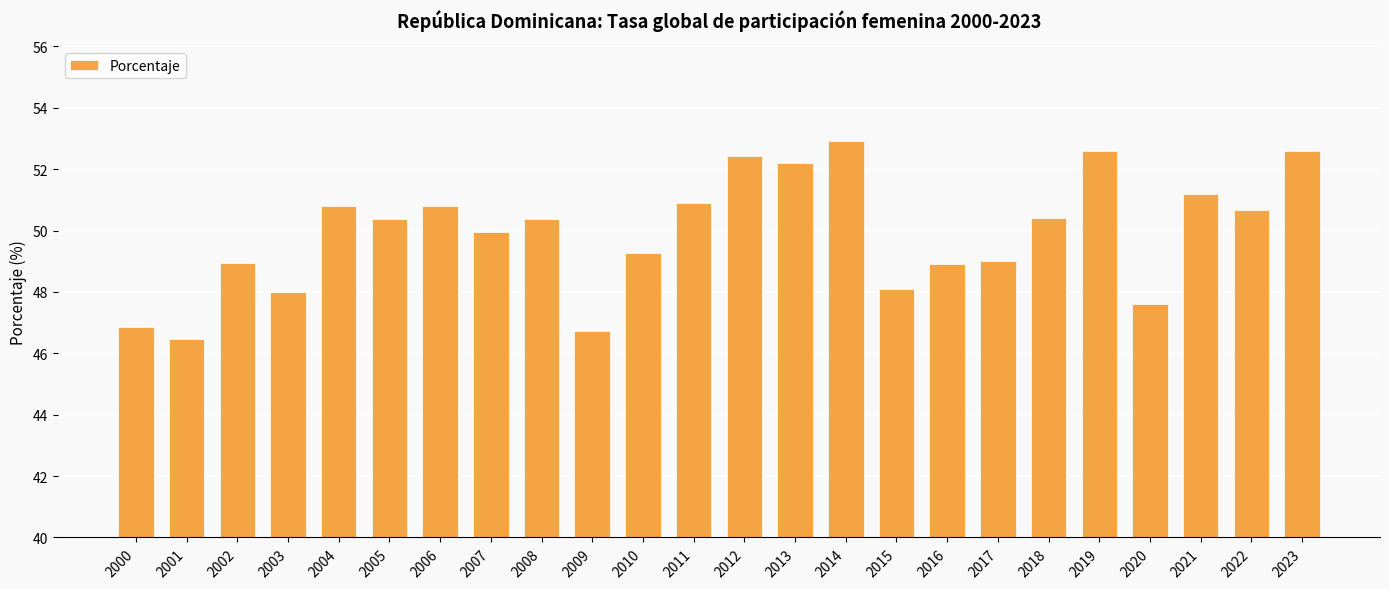

True or false: the data shows 17.1 at 2017.

False